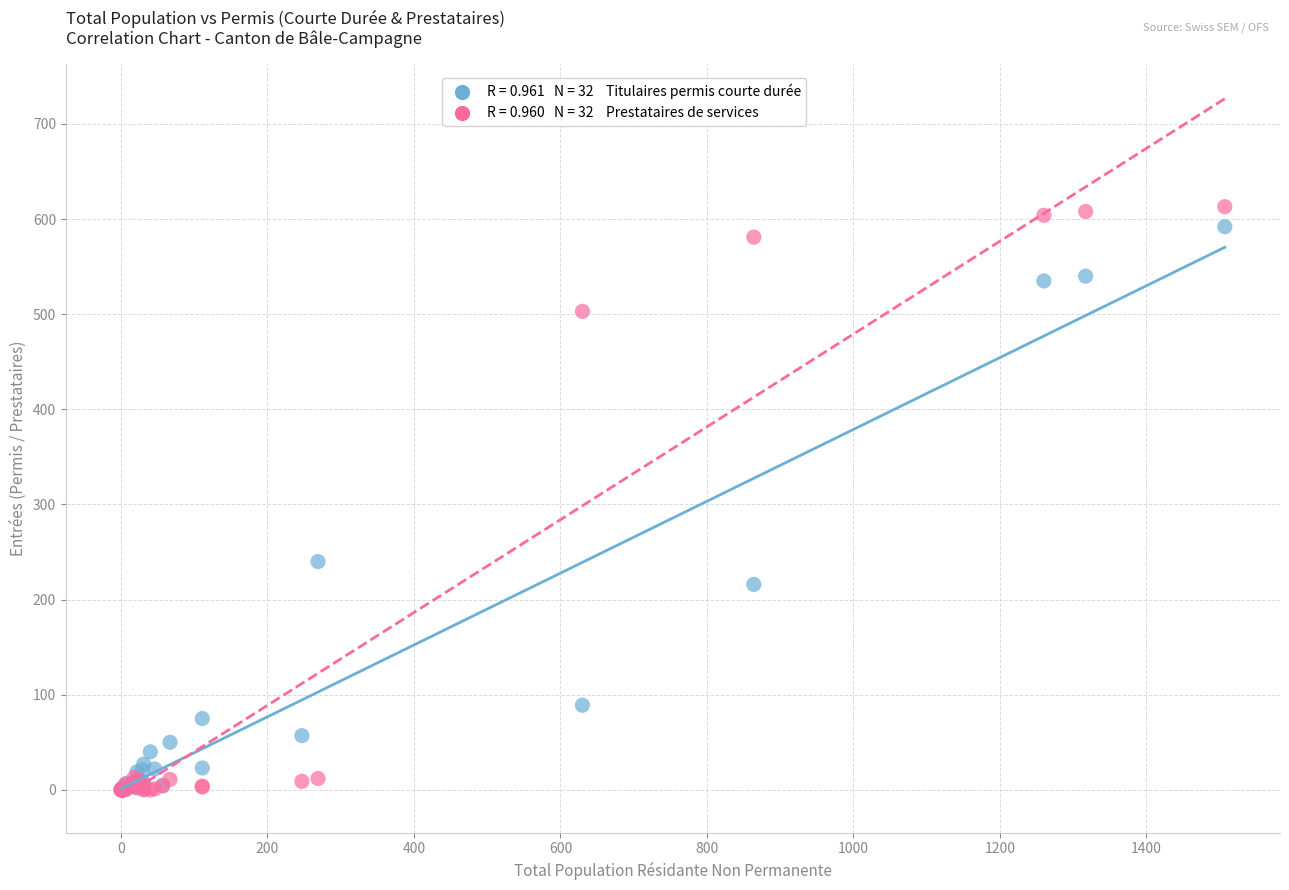

Across all series, what Y value is closest to 306?

240